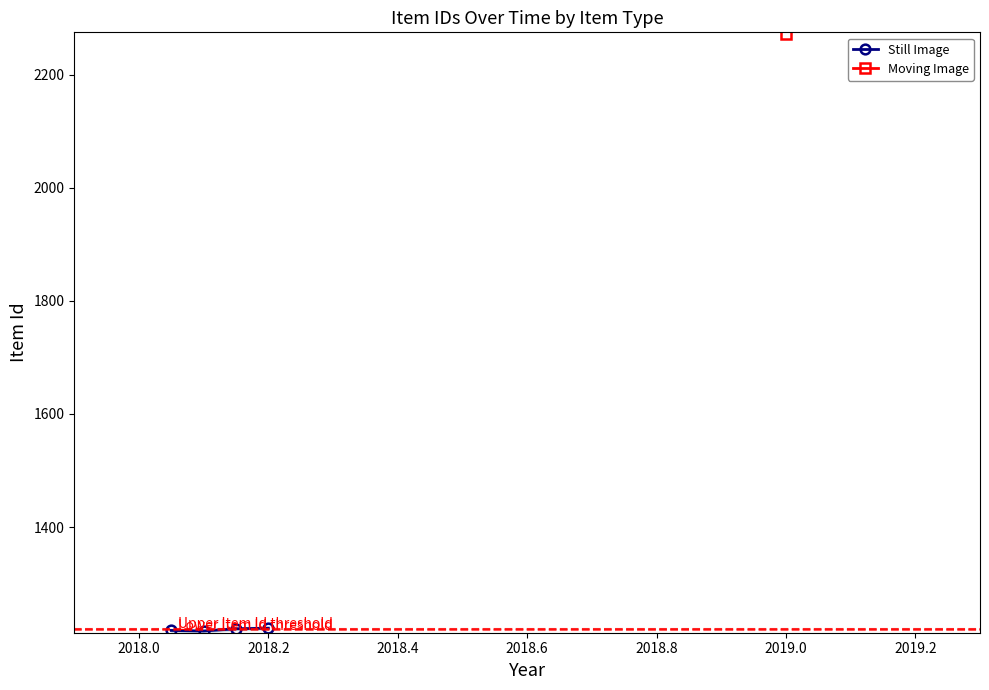

What is the maximum value for Still Image?

1221